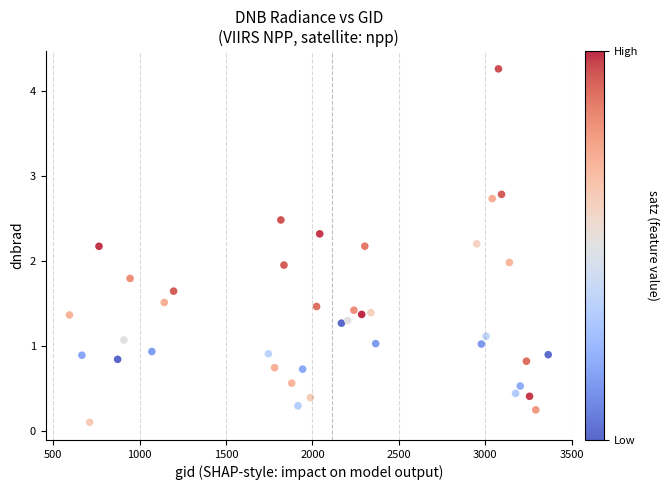

What is the range of Y values (max minus min)?

4.2